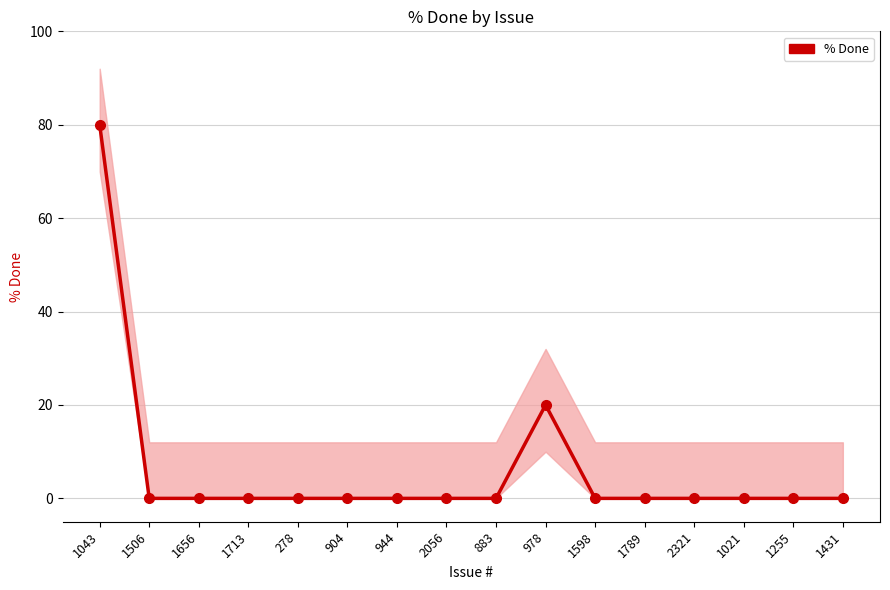

What is the average value?

6